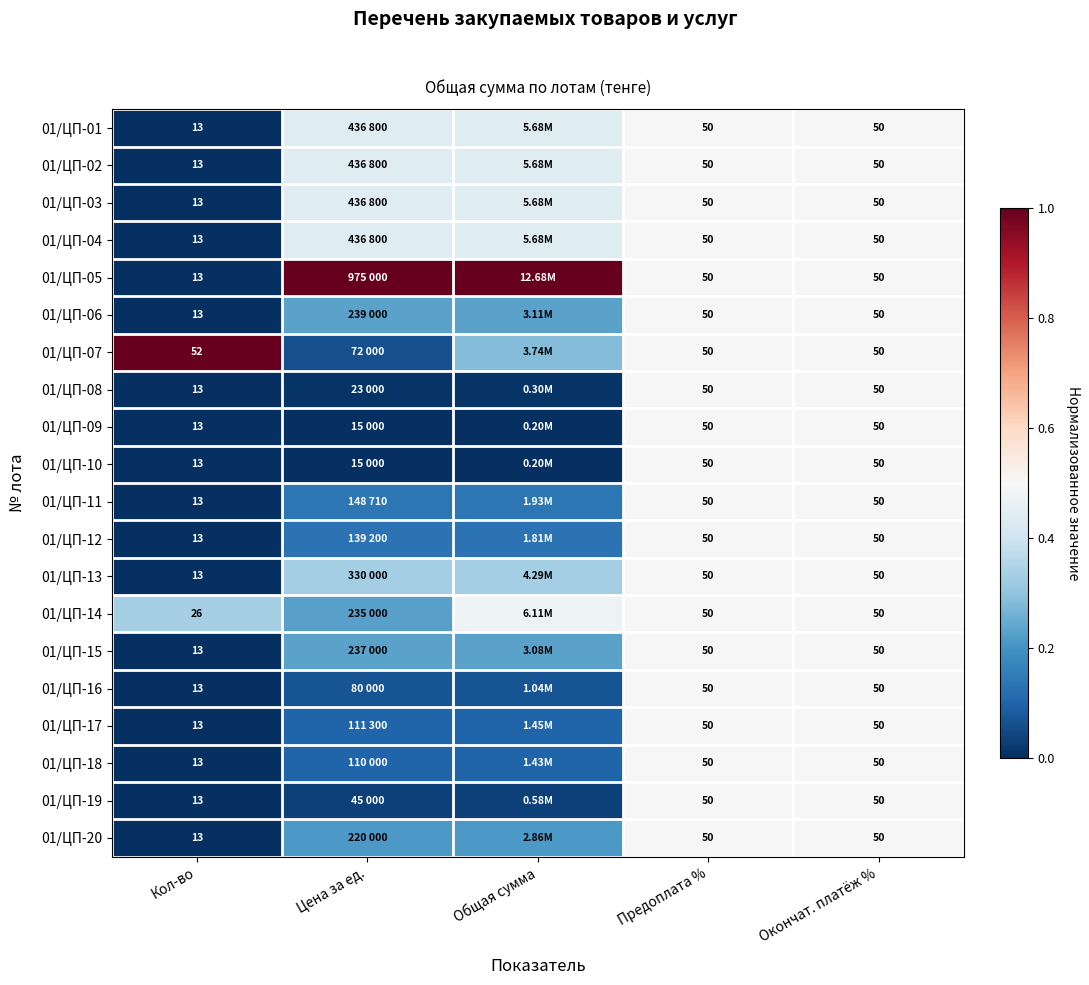

Rank the categories by 01/ЦП-01 value from highest to lowest.

Предоплата %, Окончат. платёж %, Цена за ед., Общая сумма, Кол-во